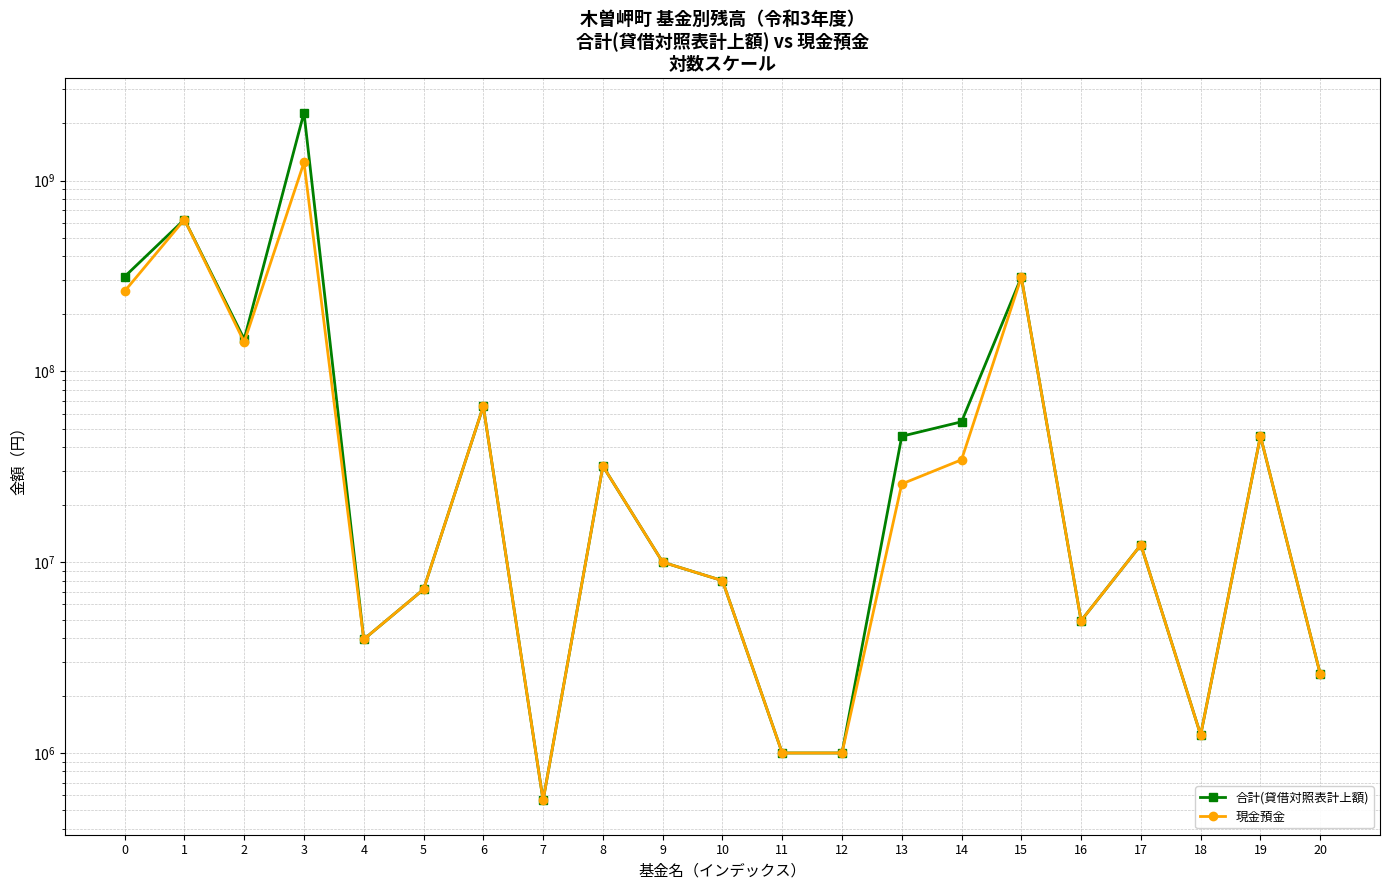

Reading left to right, transcribe all the data shown in this chart.

合計(貸借対照表計上額): 0=313512670	1=624522058	2=147344322	3=2266001269	4=3938456	5=7199078	6=65619234	7=564727	8=31887947	9=10000000	10=8000000	11=1000000	12=1000000	13=45694000	14=54400000	15=311165745	16=4934903	17=12320706	18=1243042	19=45803960	20=2593429
現金預金: 0=262925047	1=624522058	2=142344322	3=1242815871	4=3938456	5=7199078	6=65619234	7=564727	8=31887947	9=10000000	10=8000000	11=1000000	12=1000000	13=25694000	14=34400000	15=311165745	16=4934903	17=12320706	18=1243042	19=45803960	20=2593429